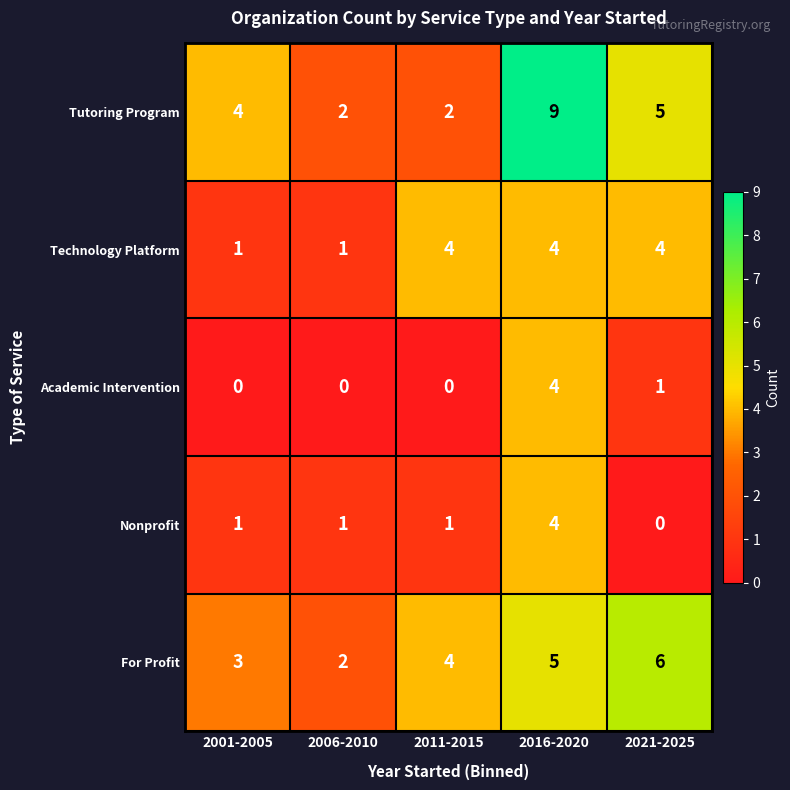

How many Nonprofit values are between 1 and 2?

3